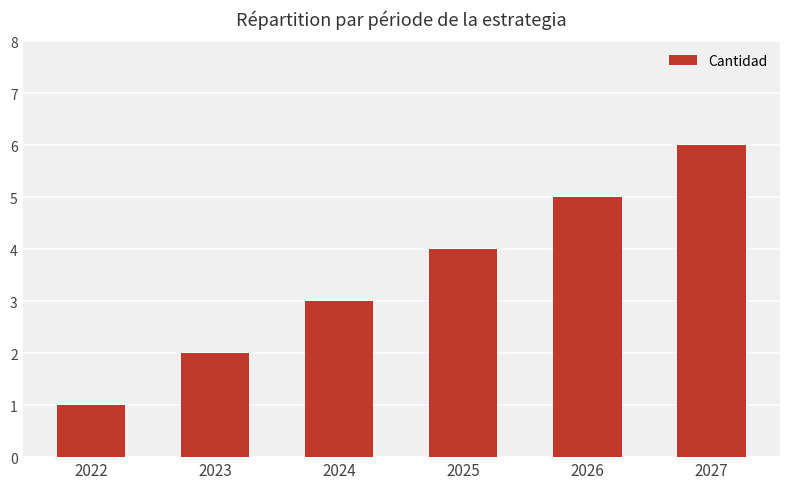

What is the ratio of the value at 2023 to the value at 2025?

0.5